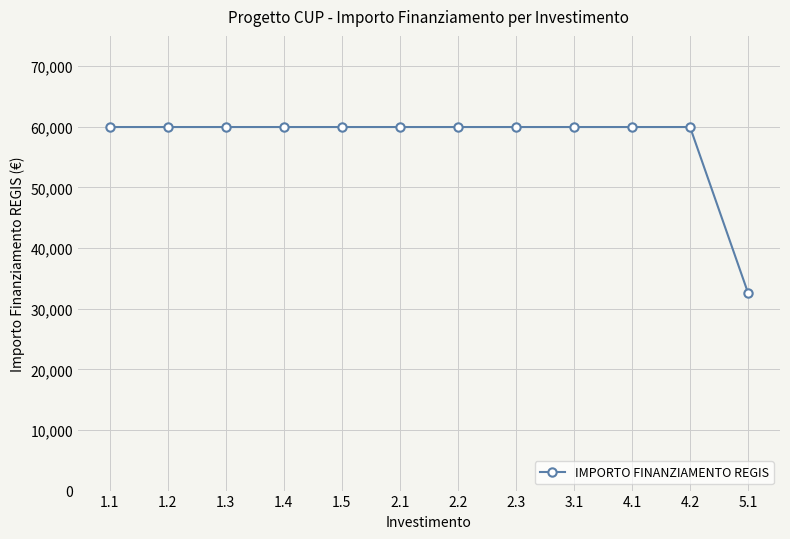

Reading left to right, transcribe all the data shown in this chart.

59966	59966	59966	59966	59966	59966	59966	59966	59966	59966	59966	32589